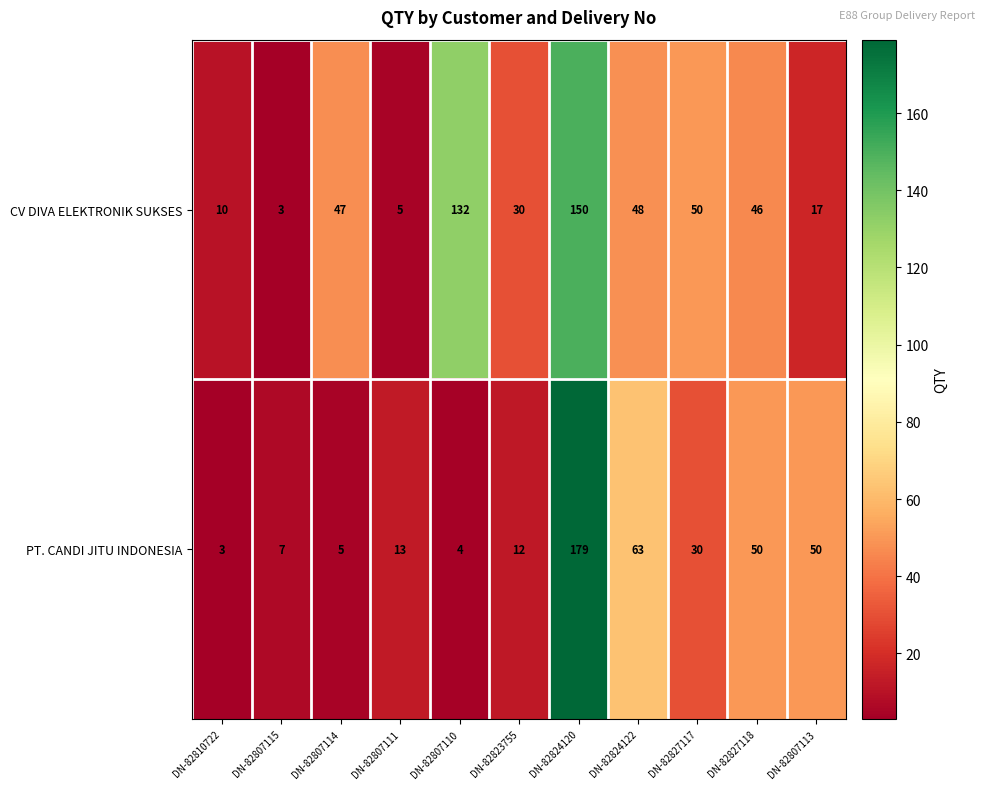

Count the number of data series in this chart.

2